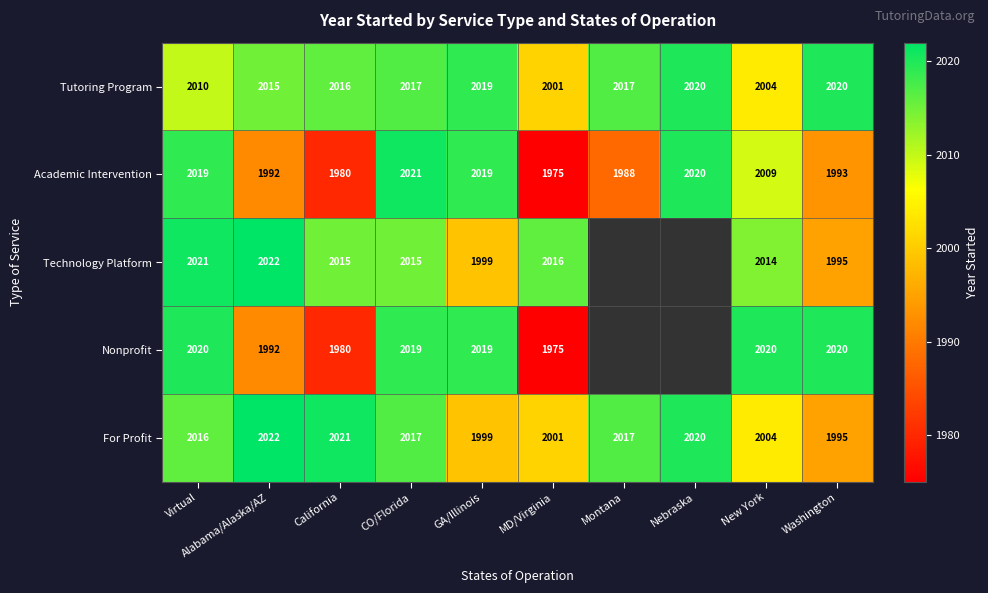

At Virtual, list the series in order from largest to smallest.

Technology Platform, Nonprofit, Academic Intervention, For Profit, Tutoring Program